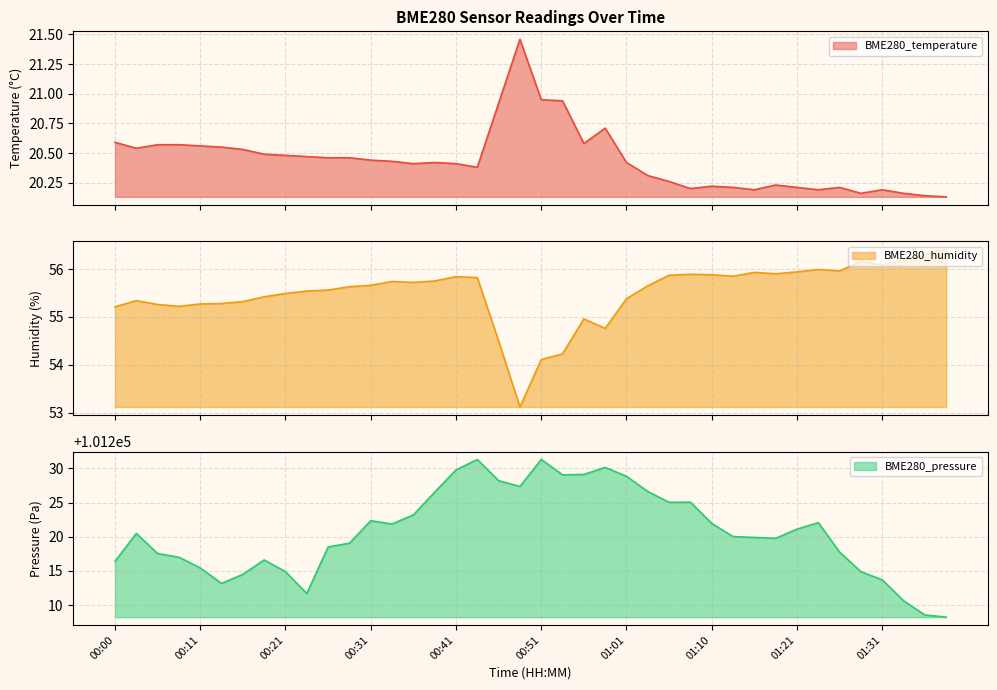

True or false: BME280_pressure and BME280_humidity intersect in this chart.

False